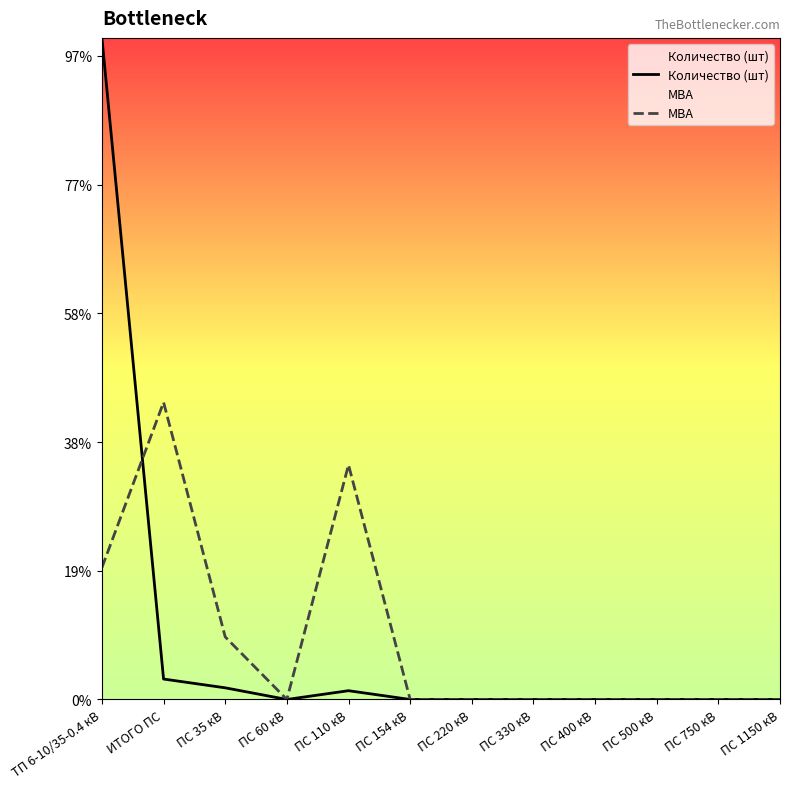

Where is МВА nearest to the value 5773?

ТП 6-10/35-0.4 кВ